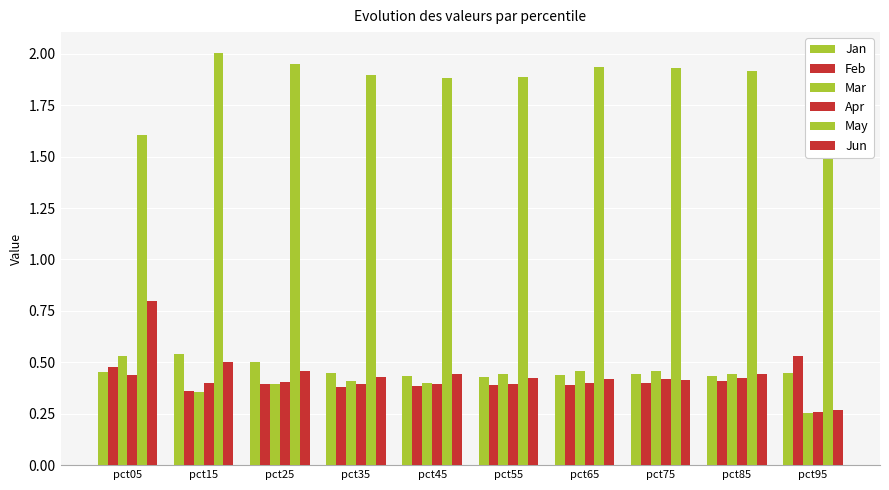

True or false: May has a value of 1.9 at pct35.

True